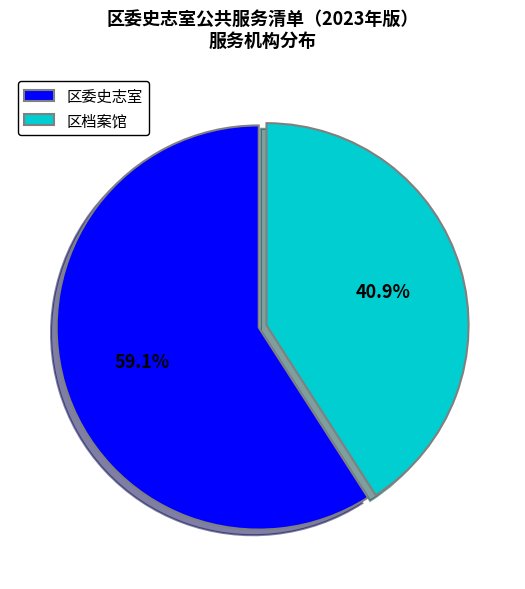

What is the ratio of the value at 区档案馆 to the value at 区委史志室?

0.7